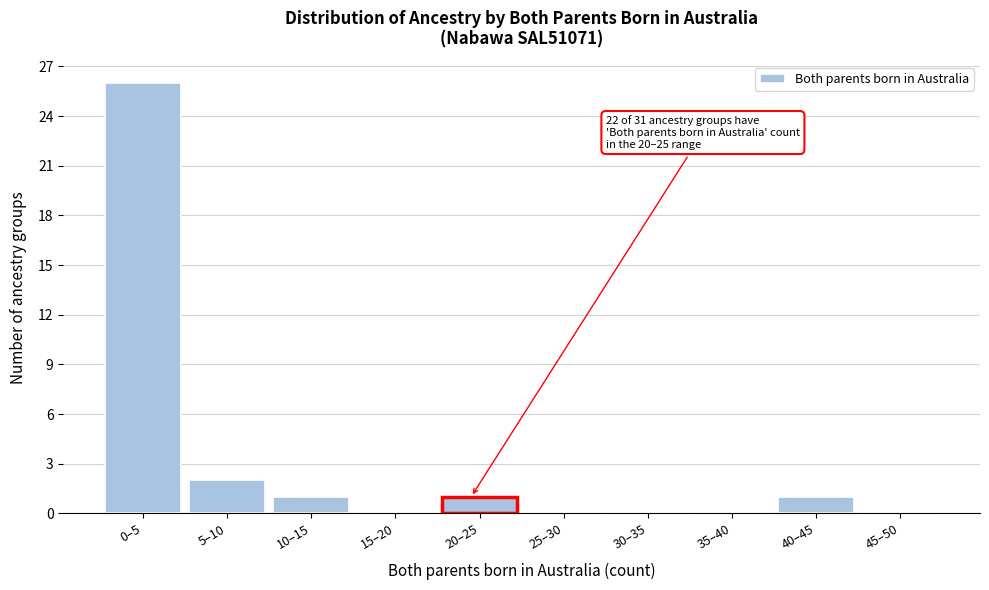

Reading left to right, extract all data points from this chart.

0–5=26	5–10=2	10–15=1	15–20=0	20–25=1	25–30=0	30–35=0	35–40=0	40–45=1	45–50=0